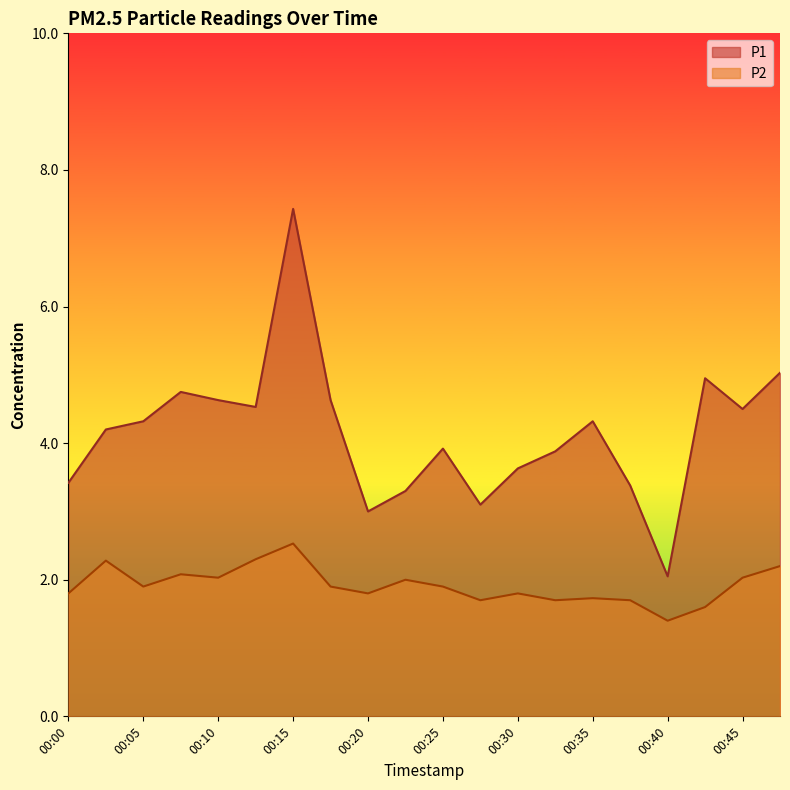

At which label is P1 closest to 4?

00:25